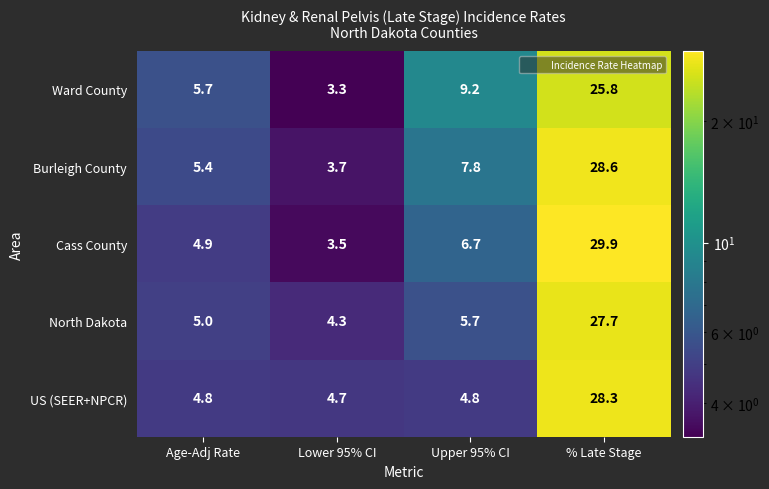

At Lower 95% CI, list the series in order from largest to smallest.

US (SEER+NPCR), North Dakota, Burleigh County, Cass County, Ward County